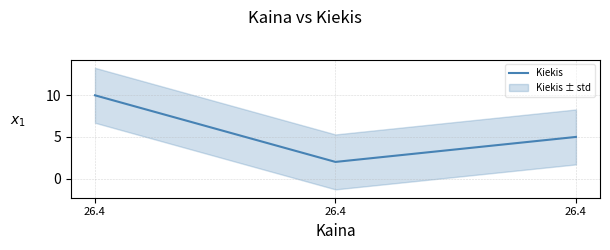

The chart shows a value of 2 at 26.4. True or false?

True